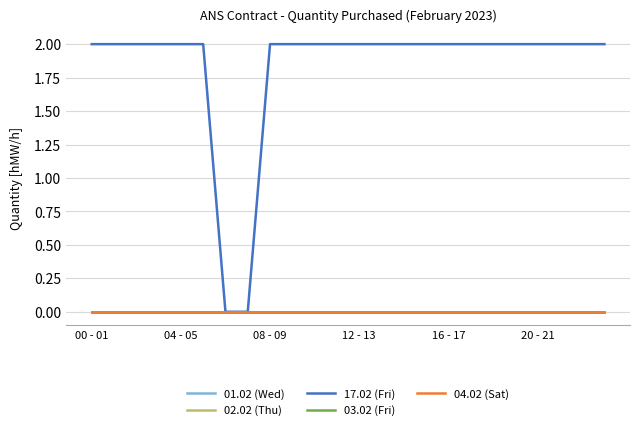

Is this an area chart (filled region under the line)?

No